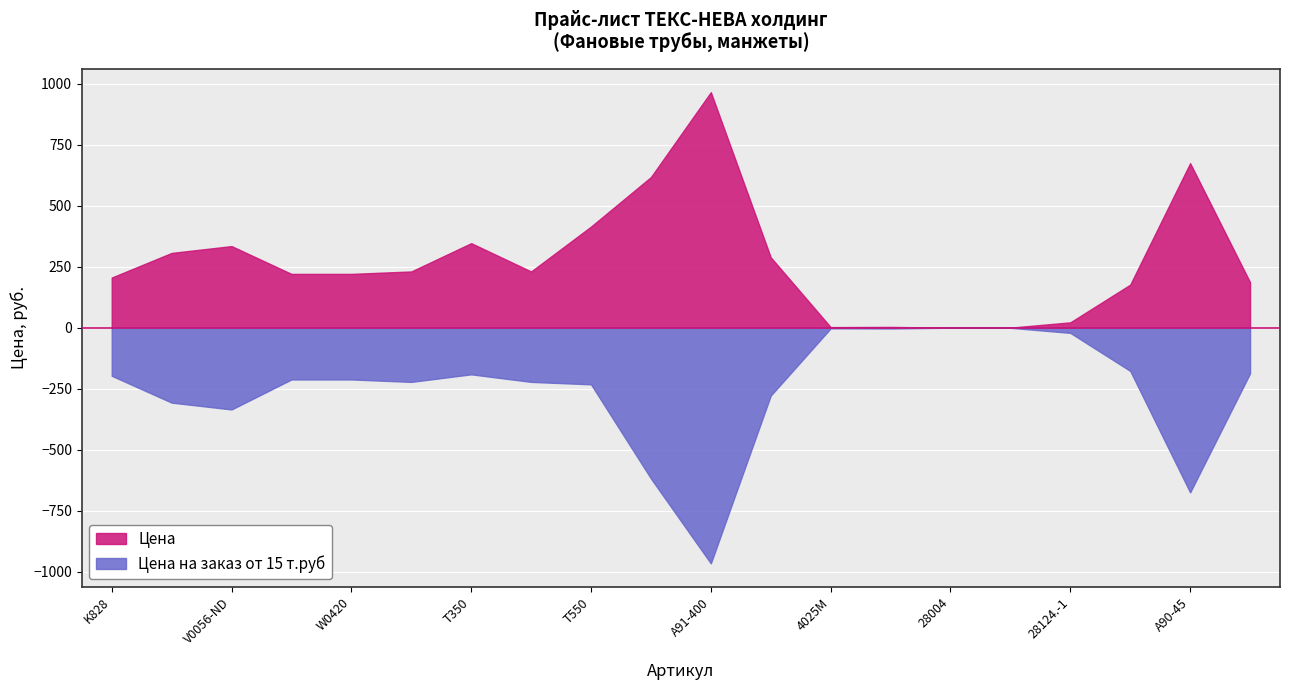

Which has a higher value, 28010 or T350?

T350